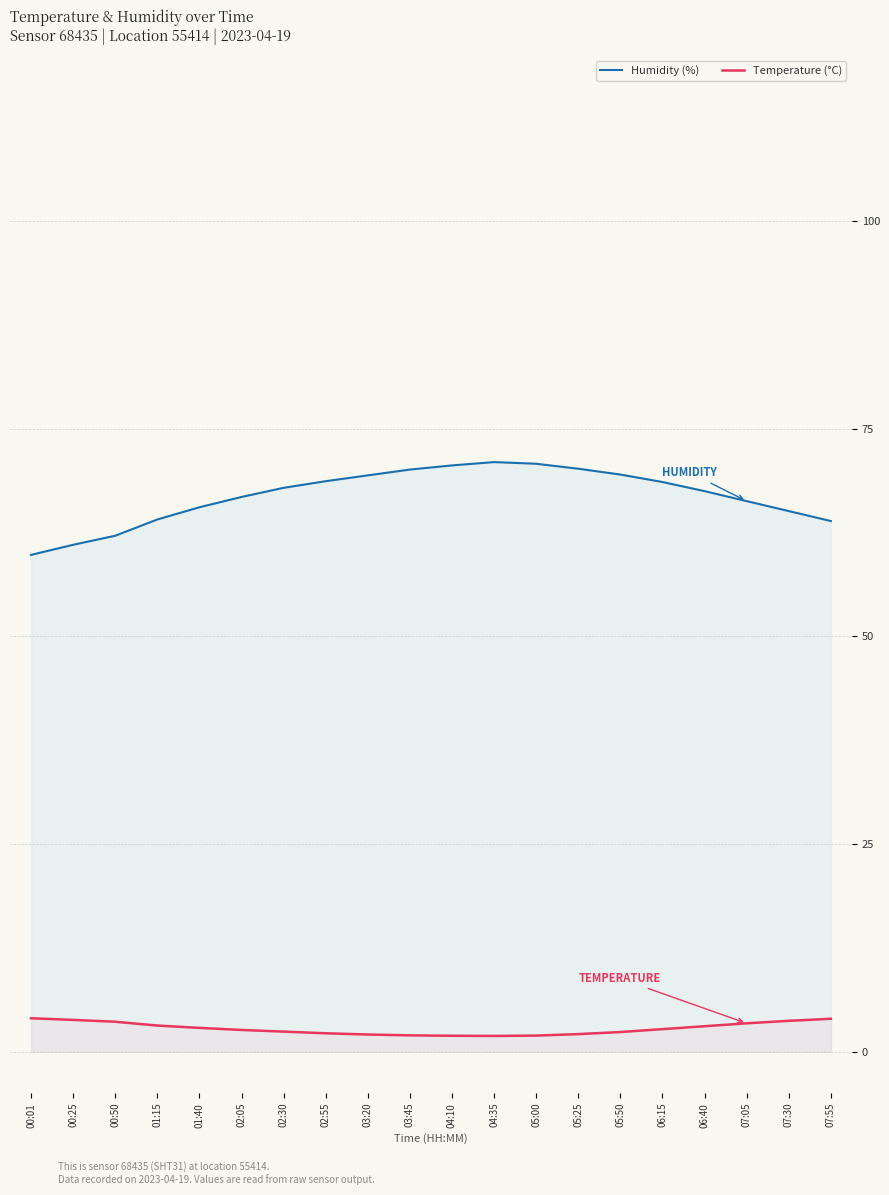

How many interior local peaks does the Humidity (%) series have?

1